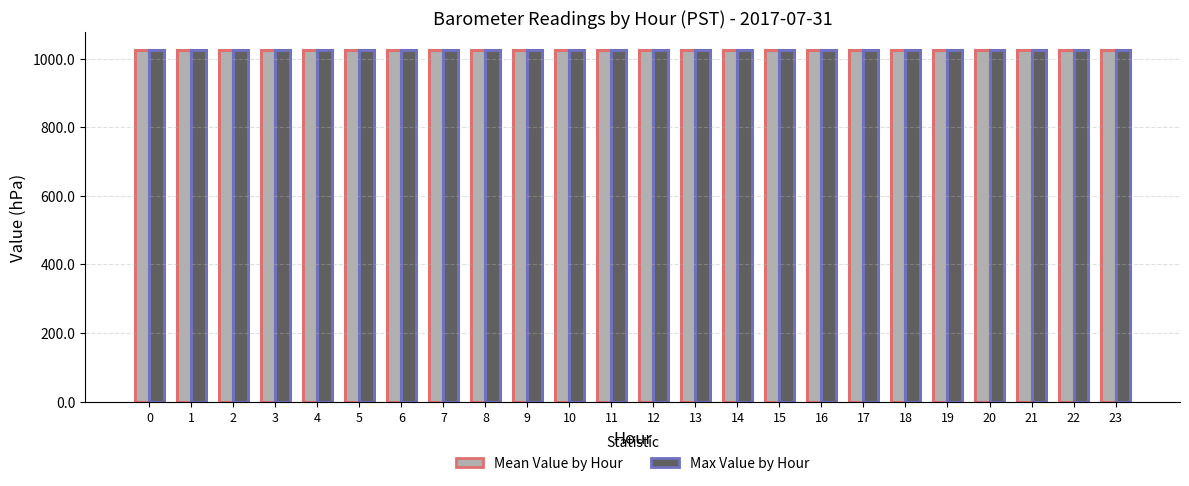

What is the sum of the Mean Value by Hour values at 0 and 4?

2049.1